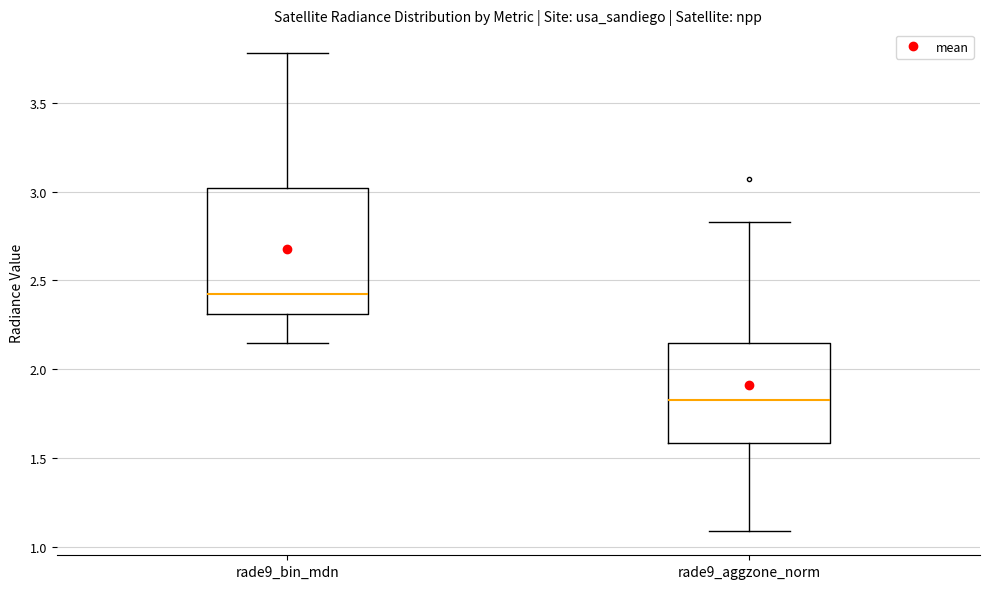

Comparing the boxes themselves (not the whiskers), which one is the tallest?

rade9_bin_mdn